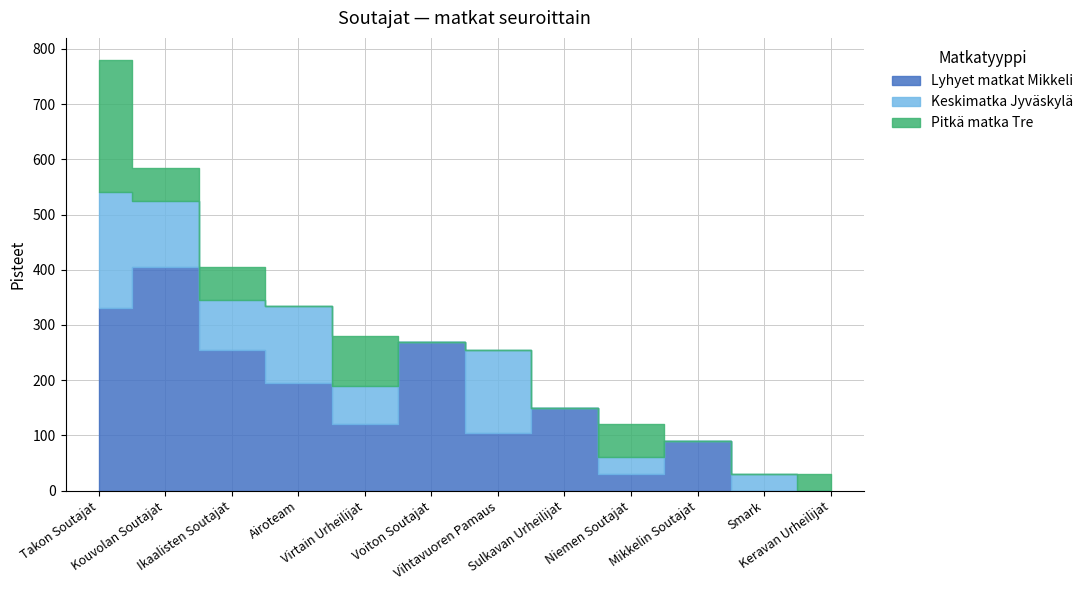

Where does the Keskimatka Jyväskylä series first go above 70?

Takon Soutajat